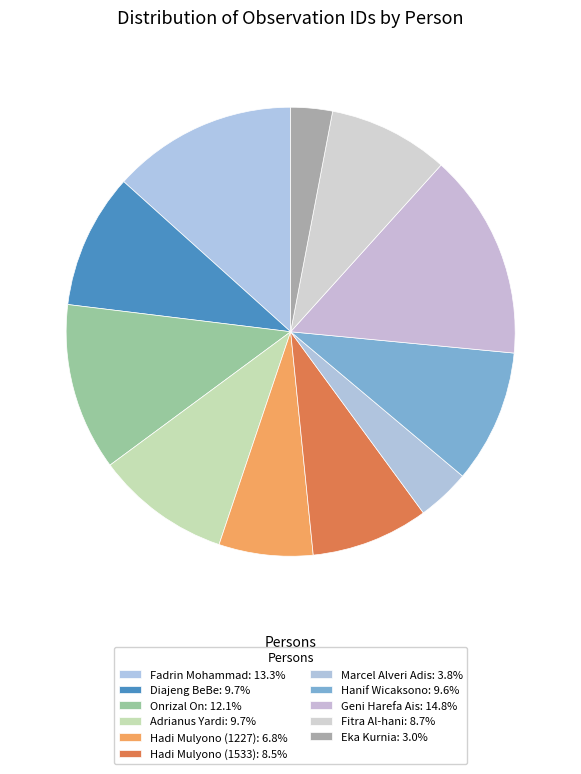

Count the number of slices in the pie.

11